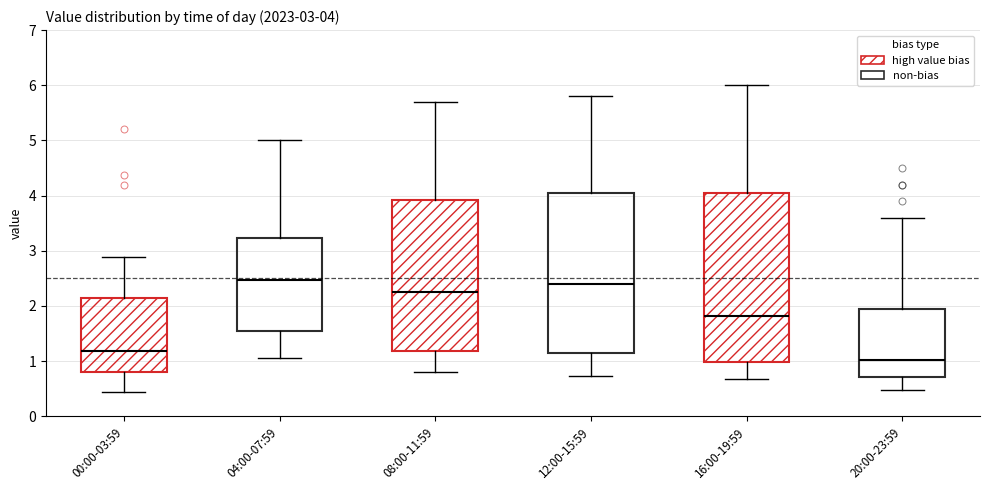

Which box is the tallest, from its lower edge to its upper edge?

16:00-19:59